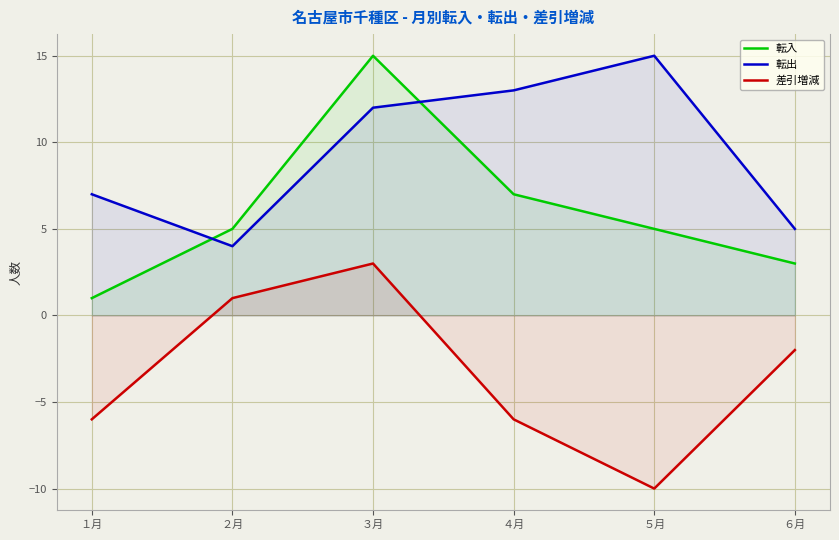

Which label corresponds to the smallest value in the chart?

５月